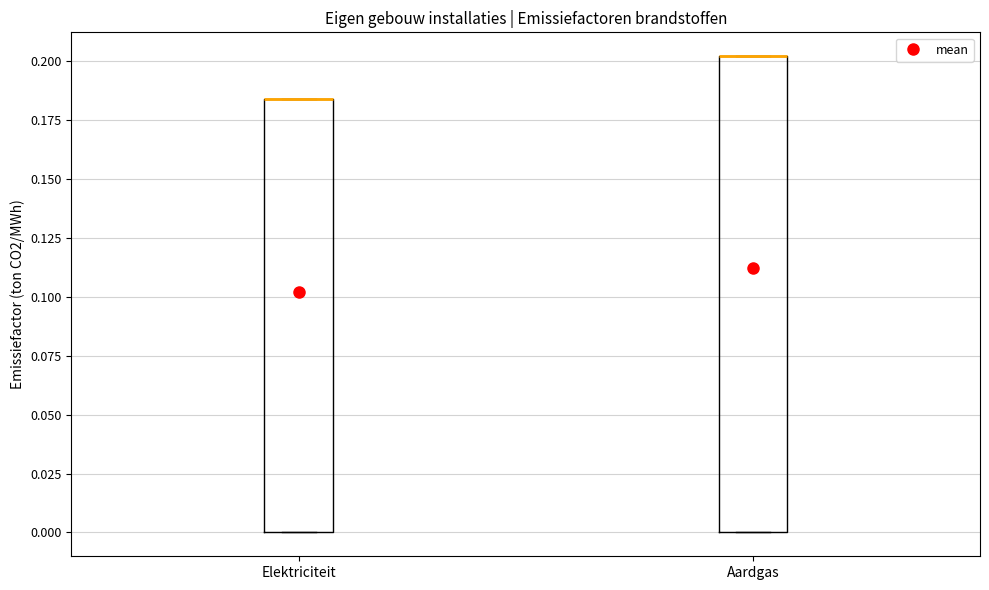

Where is the upper edge of the box for Aardgas on the y-axis? The values are not printed on the chart, so give them approximately, as read against the axis.

0.200